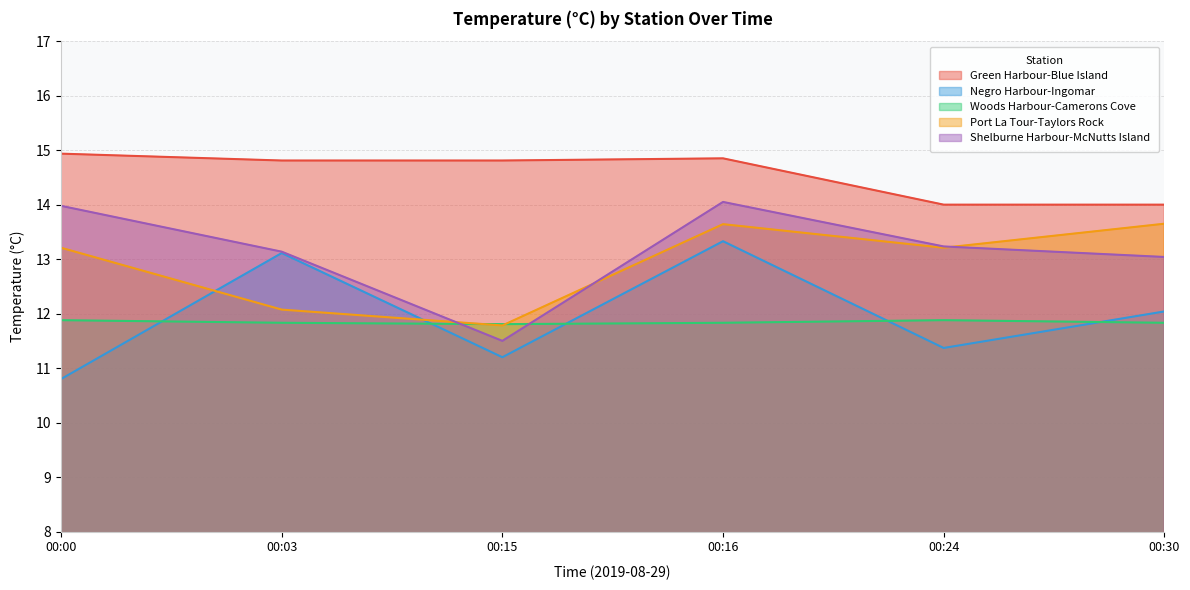

What value does the Shelburne Harbour-McNutts Island series have at 00:03?

13.1